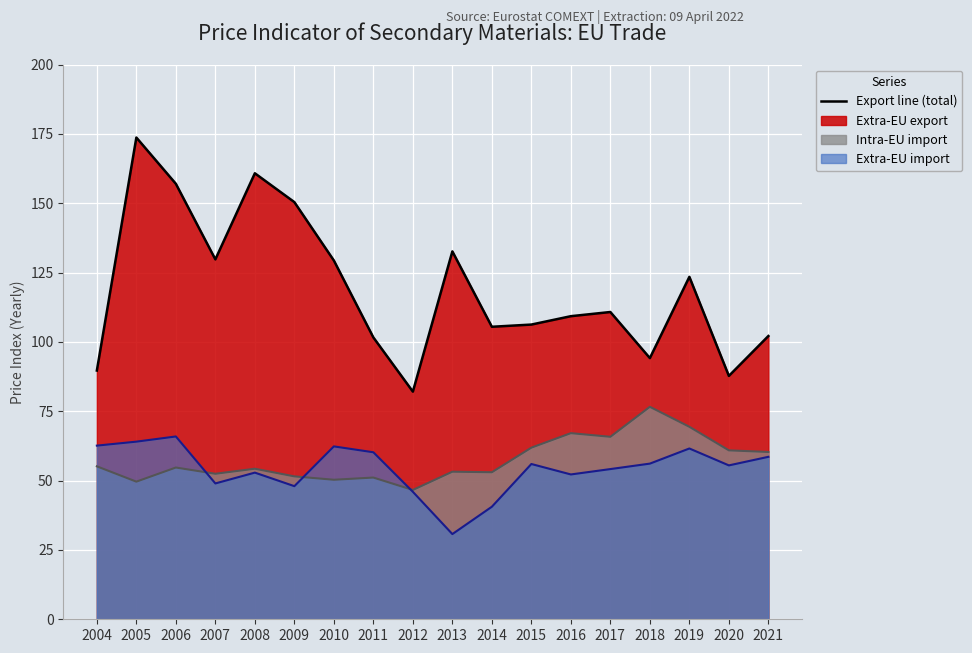

What is the approximate value of Extra-EU export at 2021?

102.1